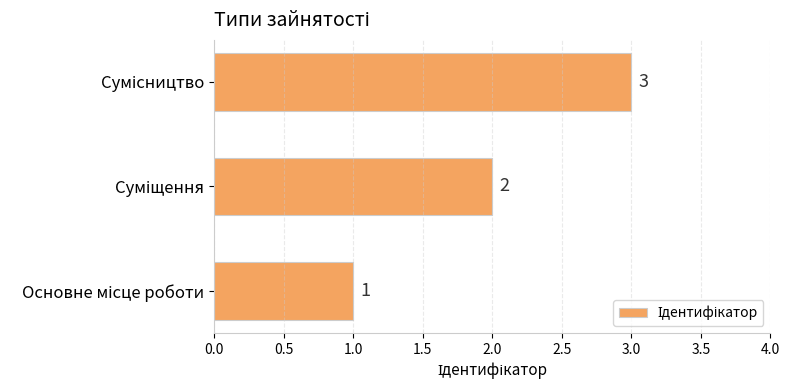

Are the bars horizontal?

Yes